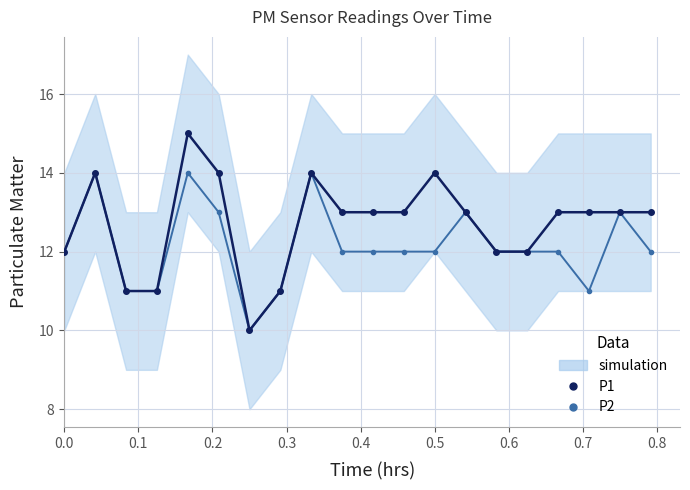

The value of P2 (experimental) at 19 is 21. True or false?

False